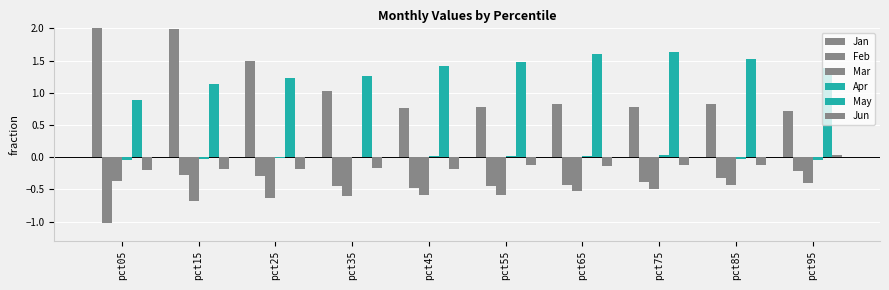

At which label does Jan reach its peak?

pct05